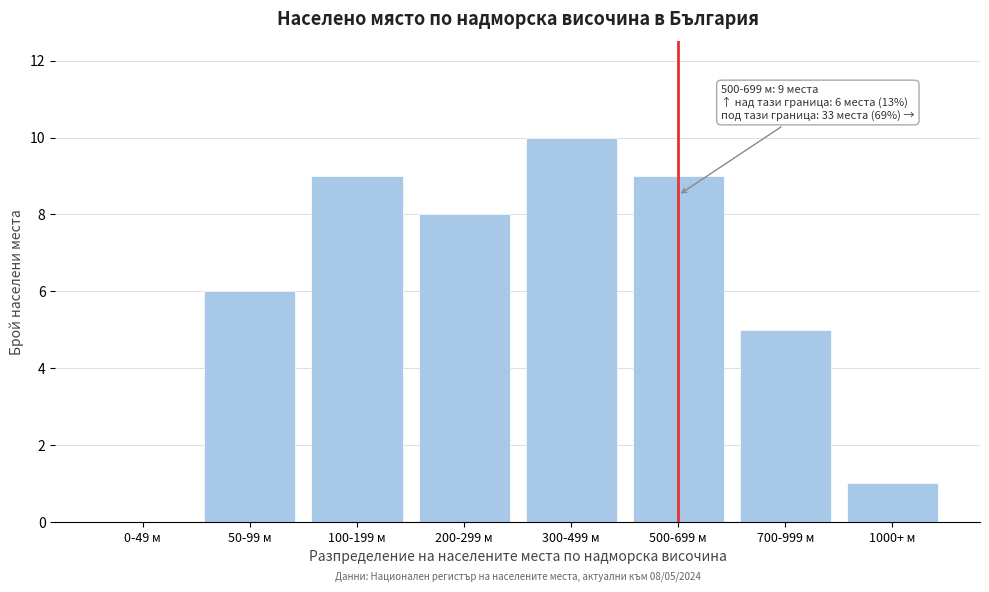

Reading left to right, what are all the values shown in this chart?

0-49 м=0	50-99 м=6	100-199 м=9	200-299 м=8	300-499 м=10	500-699 м=9	700-999 м=5	1000+ м=1